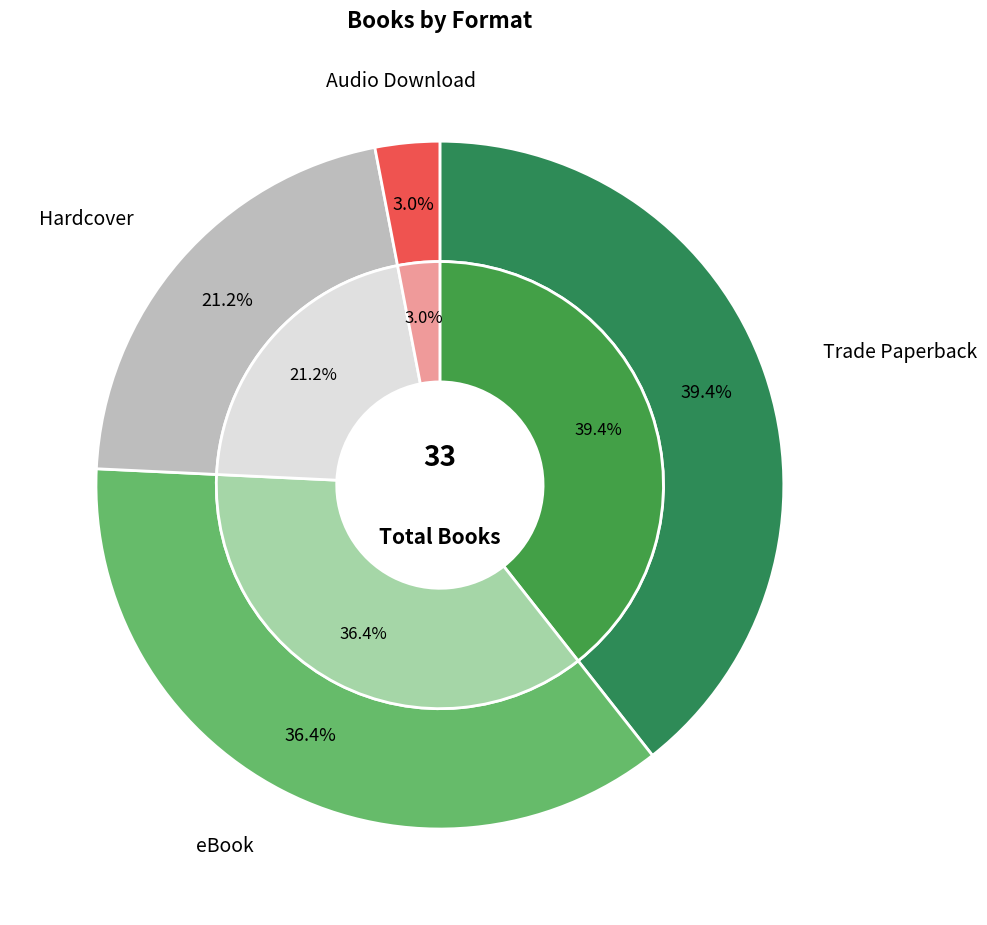

The Hardcover slice represents 9% of the pie. True or false?

False